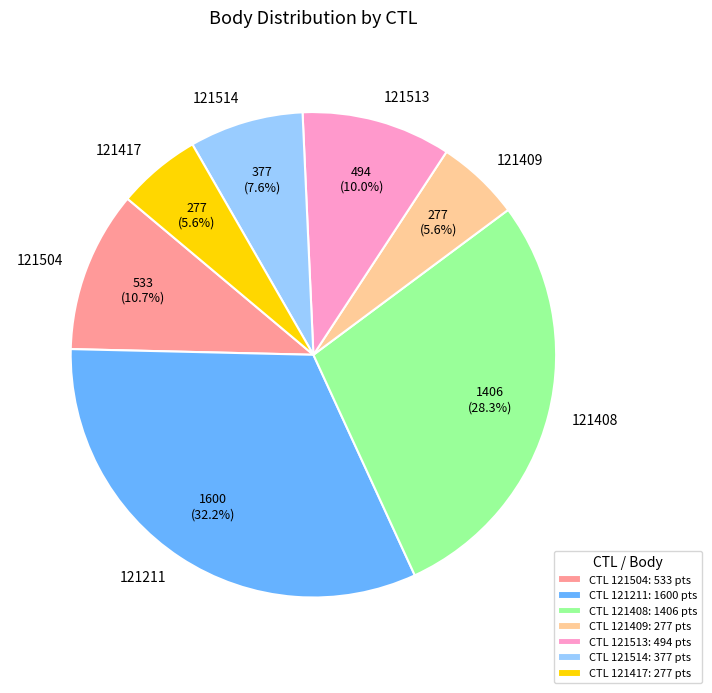

Approximately how many times larger is the value at 121513 compared to 121211?

0.3